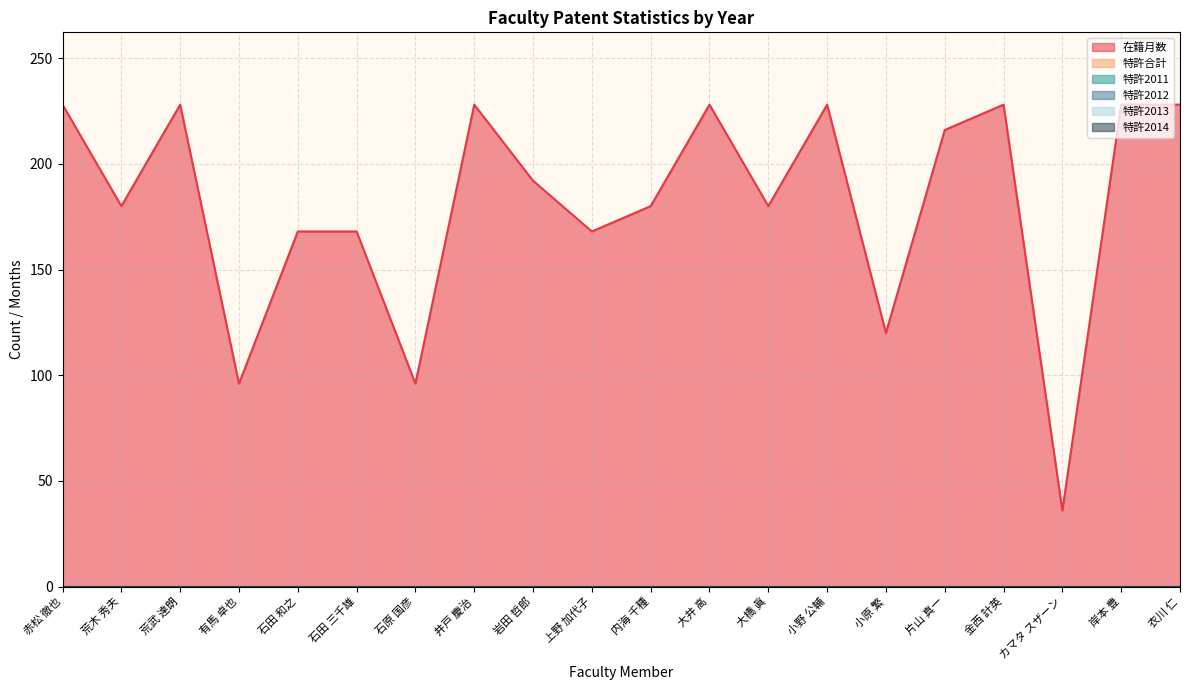

True or false: 在籍月数 and 特許2011 cross at least once.

False